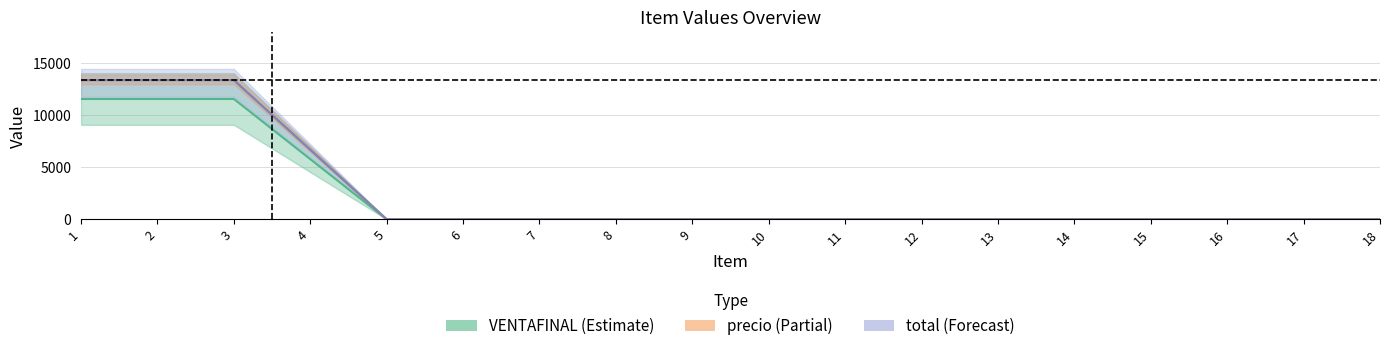

Is it true that total equals 7448.7 at 8?

False